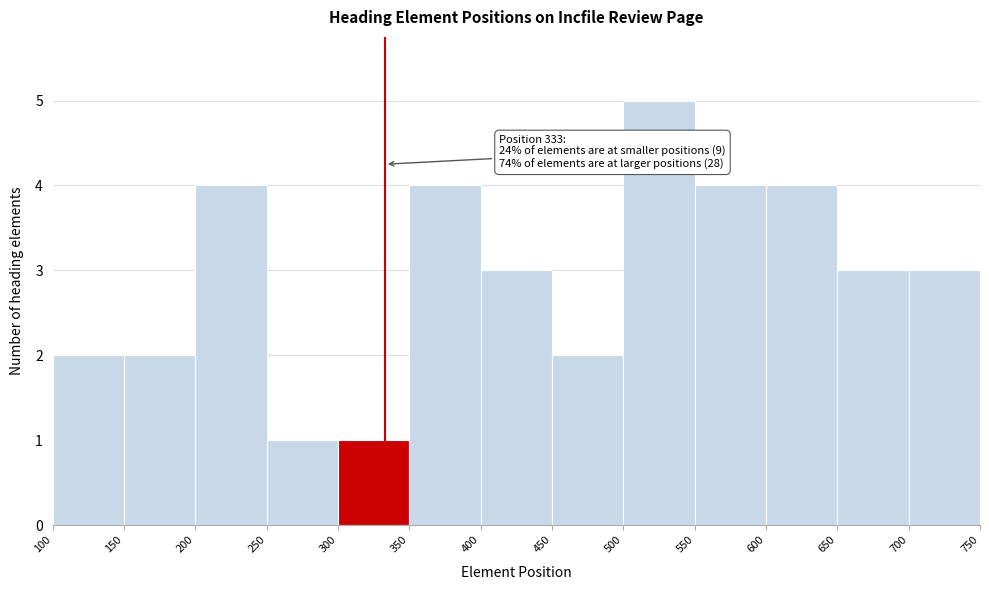

Which range on the x-axis has the tallest bar?

500 to 550